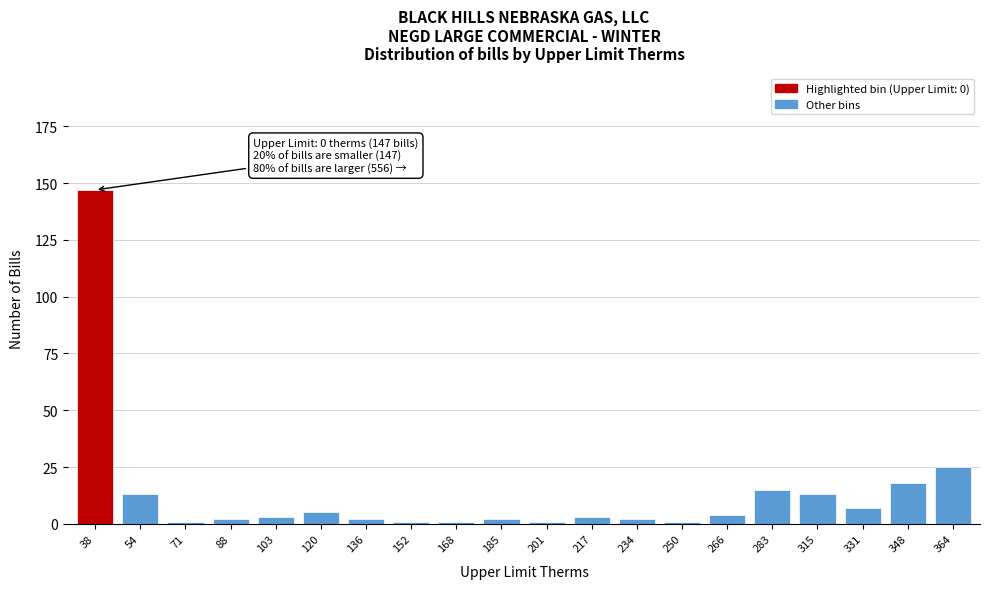

Reading left to right, transcribe all the data shown in this chart.

38=147	54=13	71=1	88=2	103=3	120=5	136=2	152=1	168=1	185=2	201=1	217=3	234=2	250=1	266=4	283=15	315=13	331=7	348=18	364=25